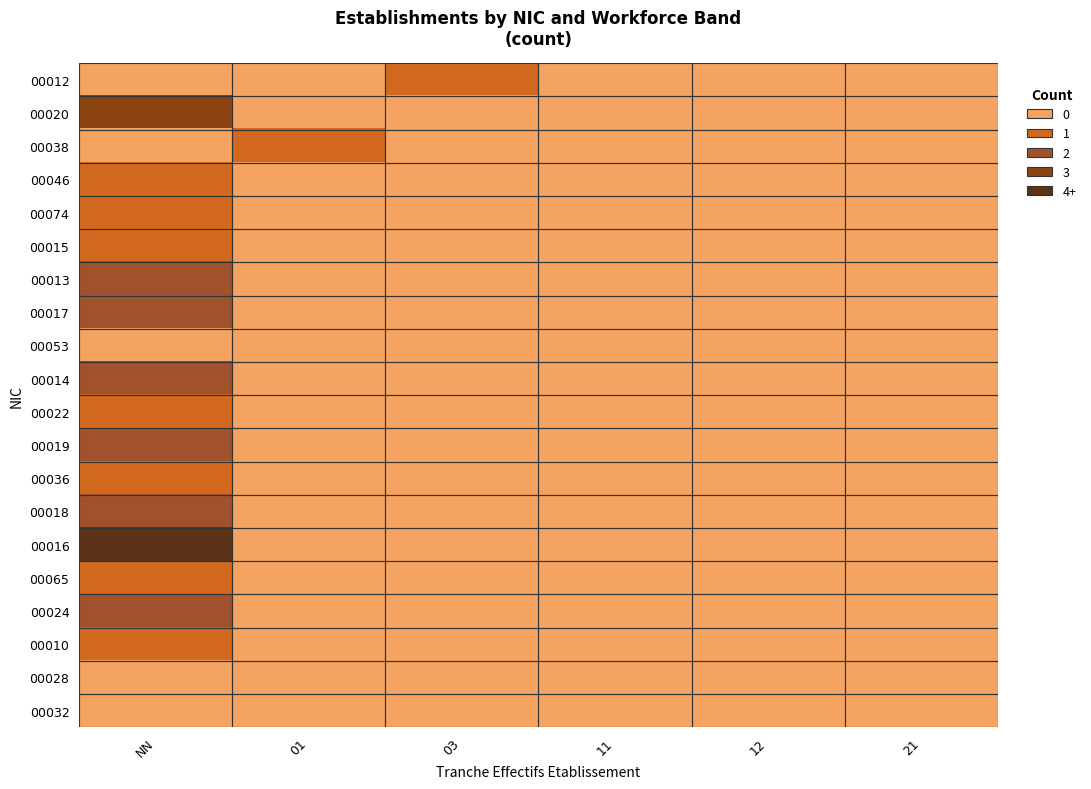

At which category is the sum across all series the highest?

NN